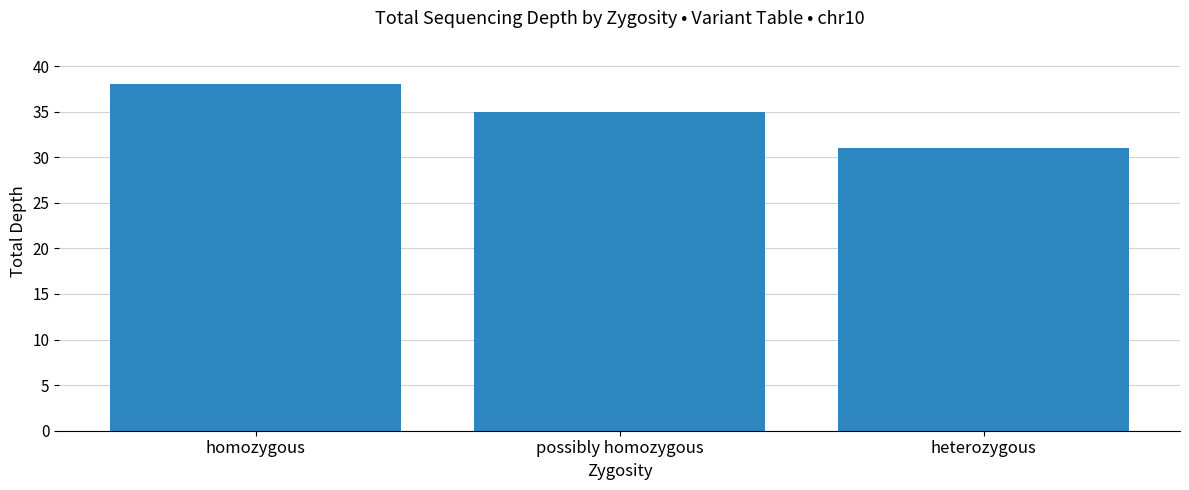

What is the sum of all values?

104